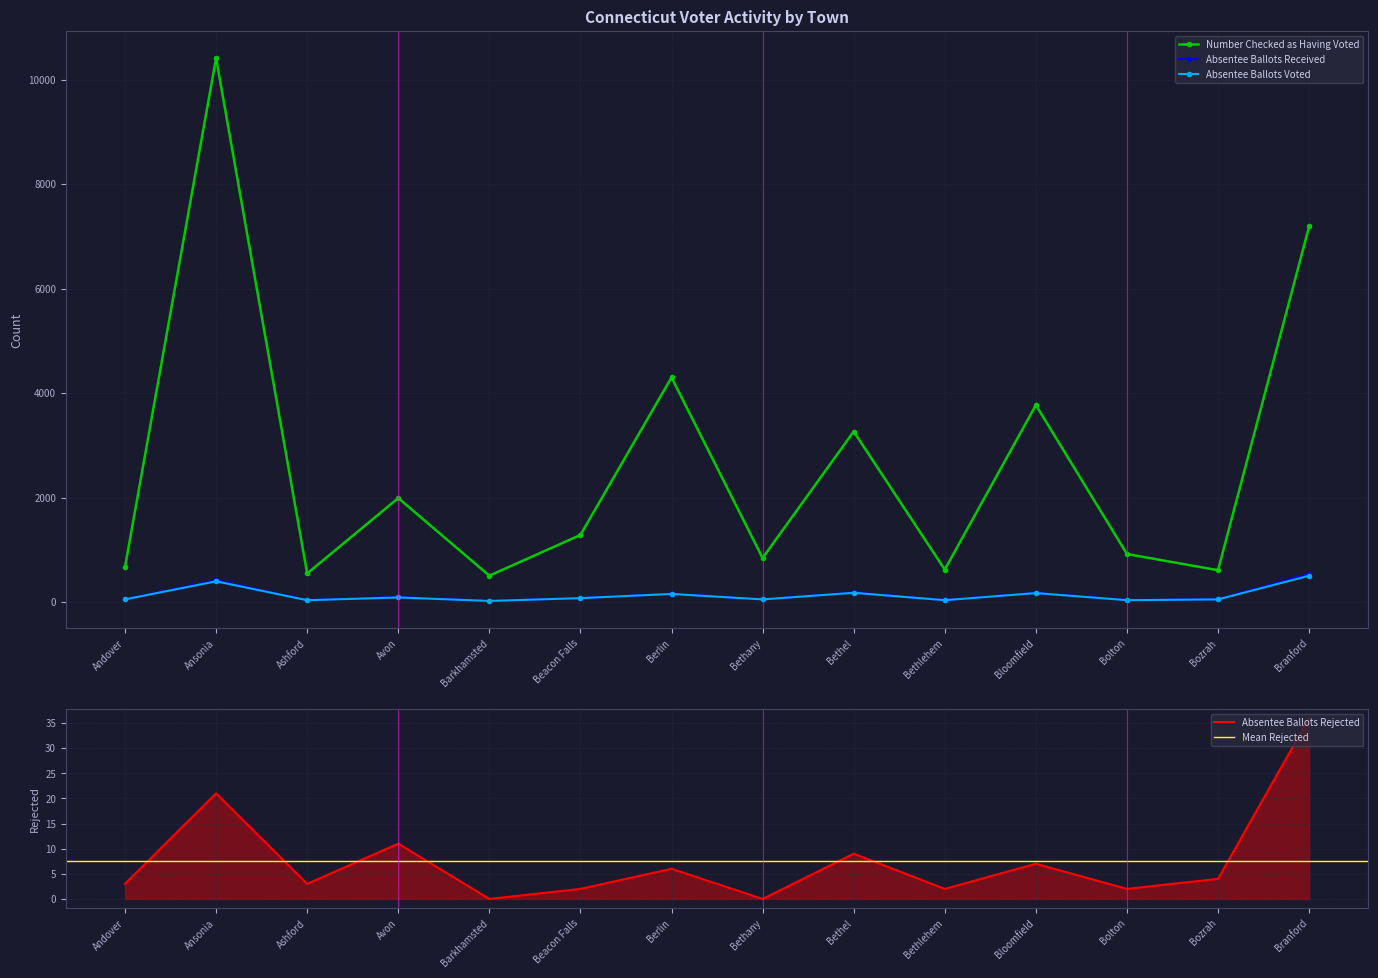

Reading right to left, extract all data points from this chart.

Number Checked as Having Voted: Branford=7190	Bozrah=609	Bolton=918	Bloomfield=3770	Bethlehem=621	Bethel=3264	Bethany=842	Berlin=4299	Beacon Falls=1283	Barkhamsted=504	Avon=1990	Ashford=546	Ansonia=10412	Andover=668
Absentee Ballots Received: Branford=539	Bozrah=54	Bolton=37	Bloomfield=178	Bethlehem=37	Bethel=185	Bethany=50	Berlin=160	Beacon Falls=76	Barkhamsted=20	Avon=98	Ashford=37	Ansonia=417	Andover=53
Absentee Ballots Voted: Branford=503	Bozrah=50	Bolton=35	Bloomfield=171	Bethlehem=35	Bethel=176	Bethany=50	Berlin=154	Beacon Falls=74	Barkhamsted=20	Avon=87	Ashford=34	Ansonia=396	Andover=50
Absentee Ballots Rejected: Branford=36	Bozrah=4	Bolton=2	Bloomfield=7	Bethlehem=2	Bethel=9	Bethany=0	Berlin=6	Beacon Falls=2	Barkhamsted=0	Avon=11	Ashford=3	Ansonia=21	Andover=3